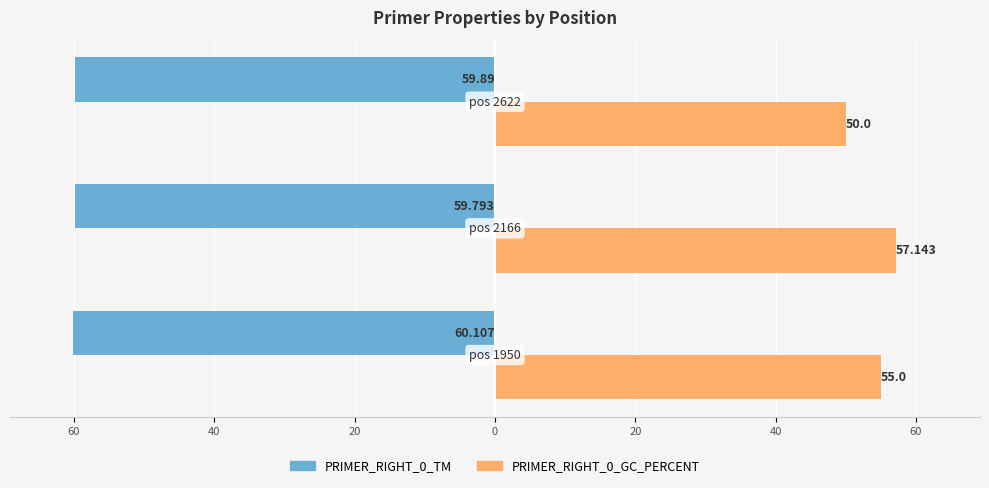

What are all the series names shown in the legend?

PRIMER_RIGHT_0_TM, PRIMER_RIGHT_0_GC_PERCENT